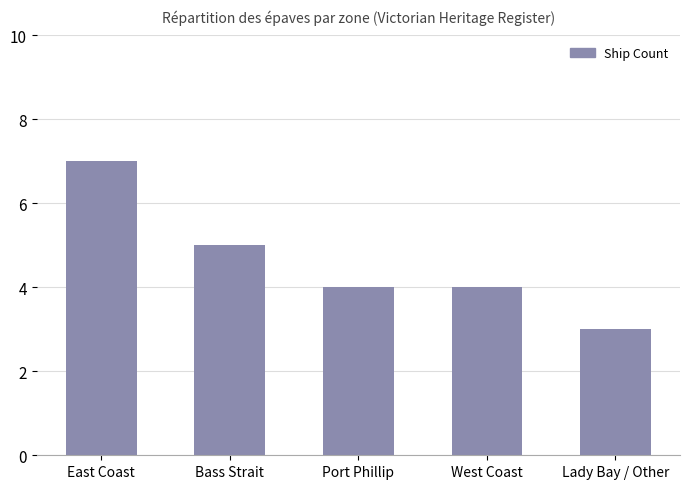

Where is the data nearest to the value 5?

Bass Strait